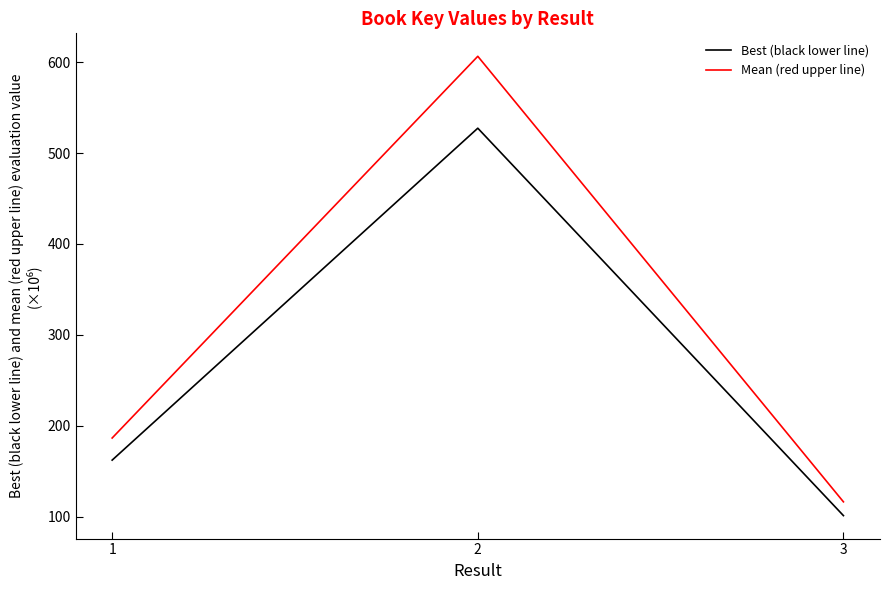

What is the approximate value of Mean (red upper line) at 3?

116.3